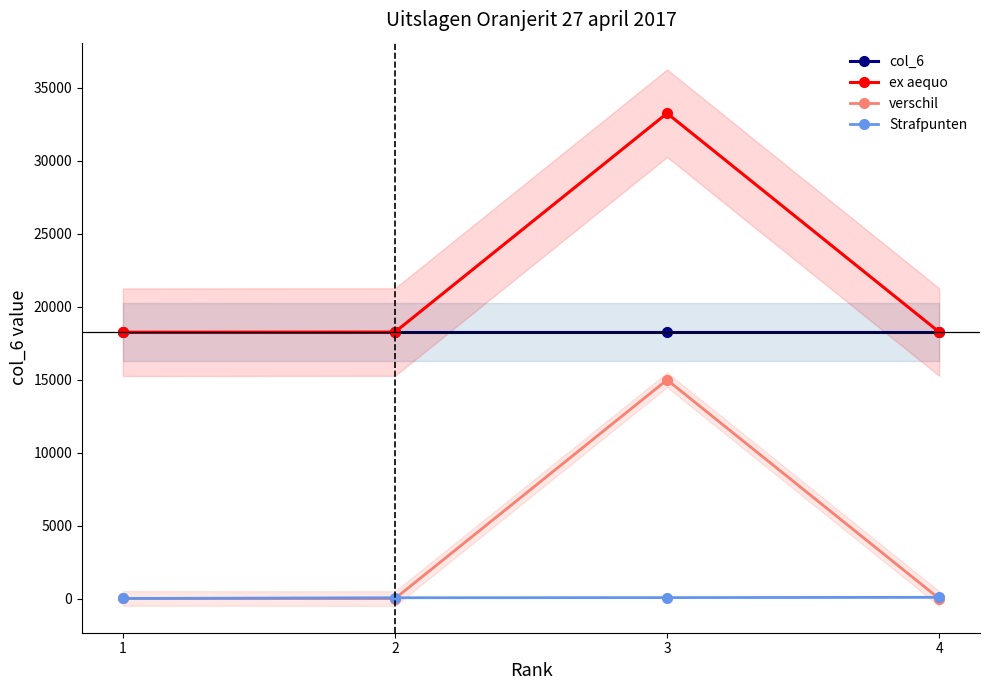

Does the chart display data point markers on the line(s)?

Yes